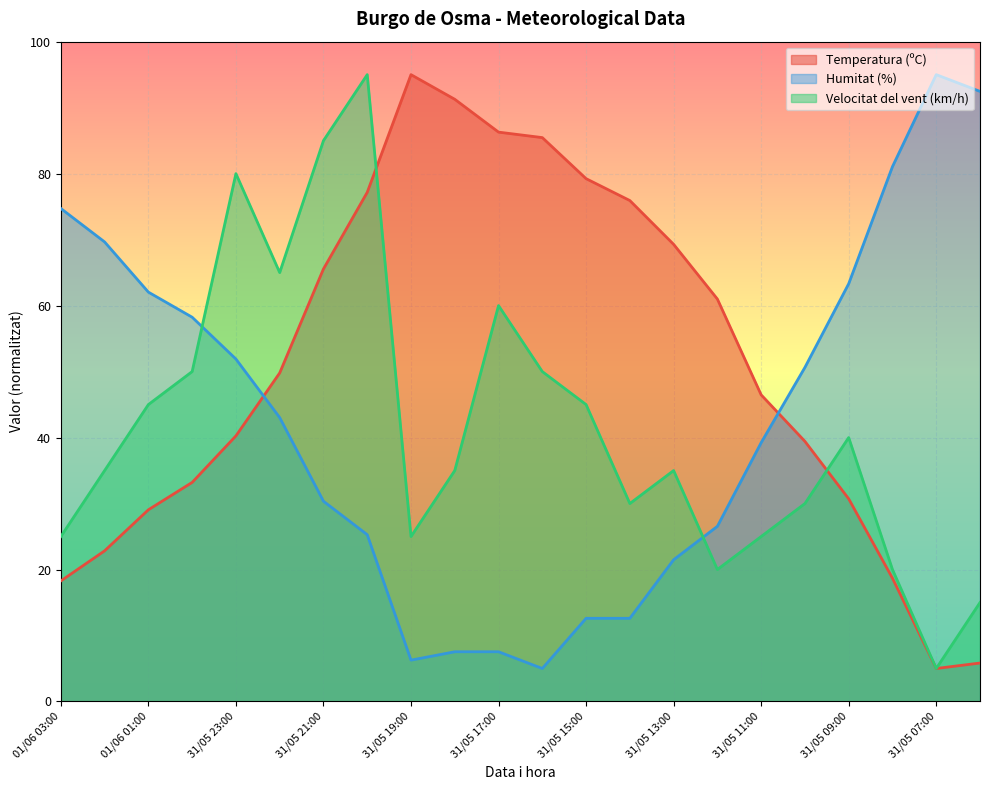

The Temperatura (ºC) series shows 42.5 at 01/06 01:00. True or false?

False